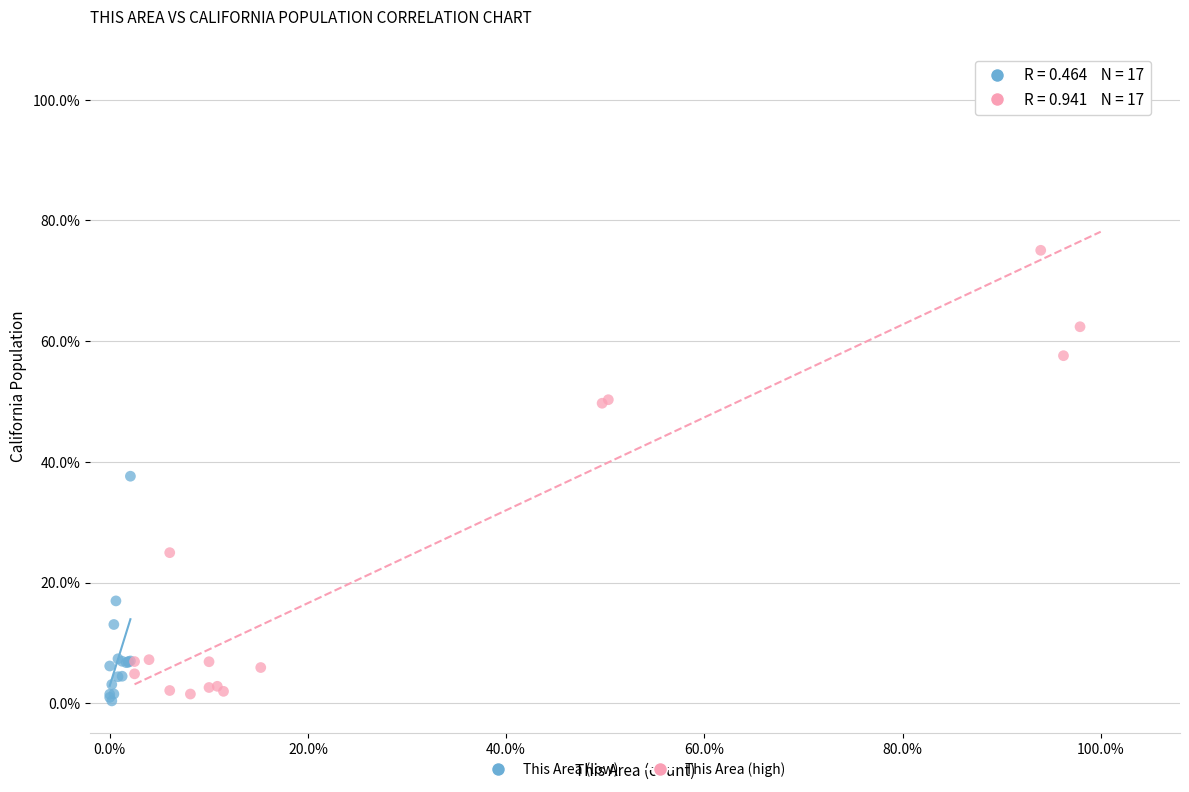

What are all the series names shown in the legend?

This Area (low), This Area (high)